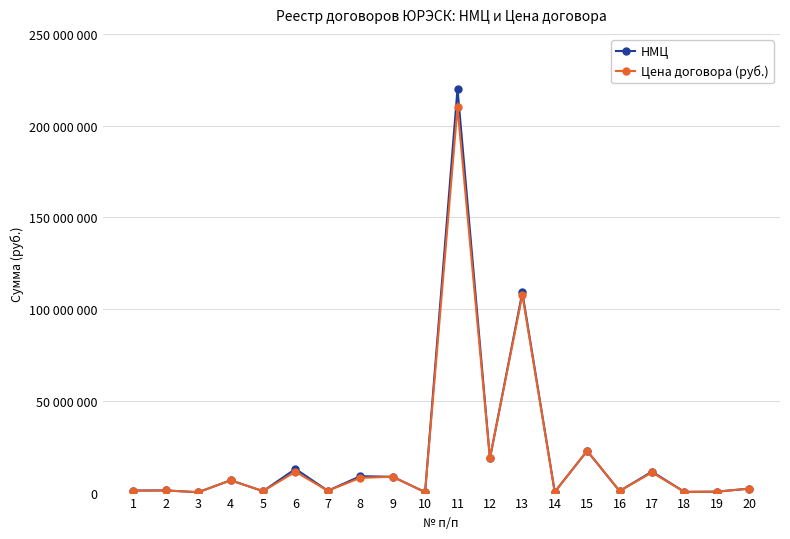

Where is the first local maximum for Цена договора (руб.)?

2